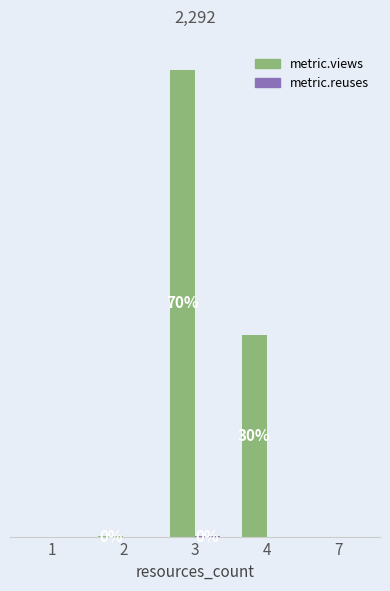

Reading left to right, extract all data points from this chart.

metric.views: 1=0	2=1	3=1599	4=692	7=0
metric.reuses: 1=0	2=0	3=1	4=0	7=0